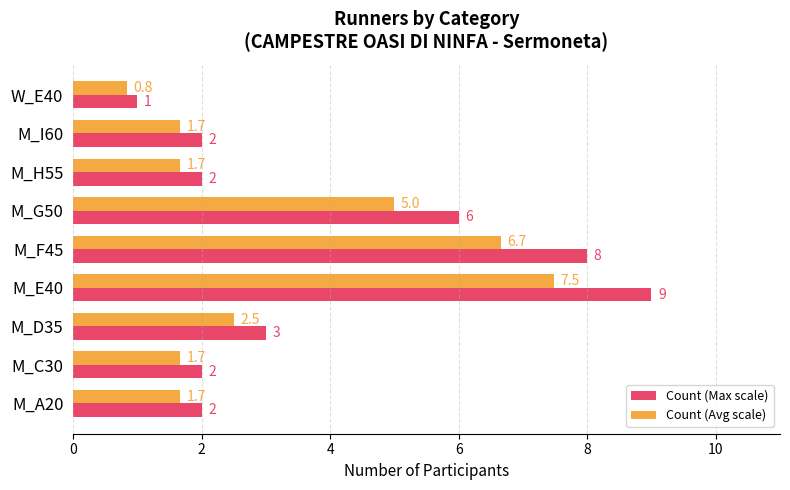

Rank the series by their average value, from highest to lowest.

Count (Max scale), Count (Avg scale)